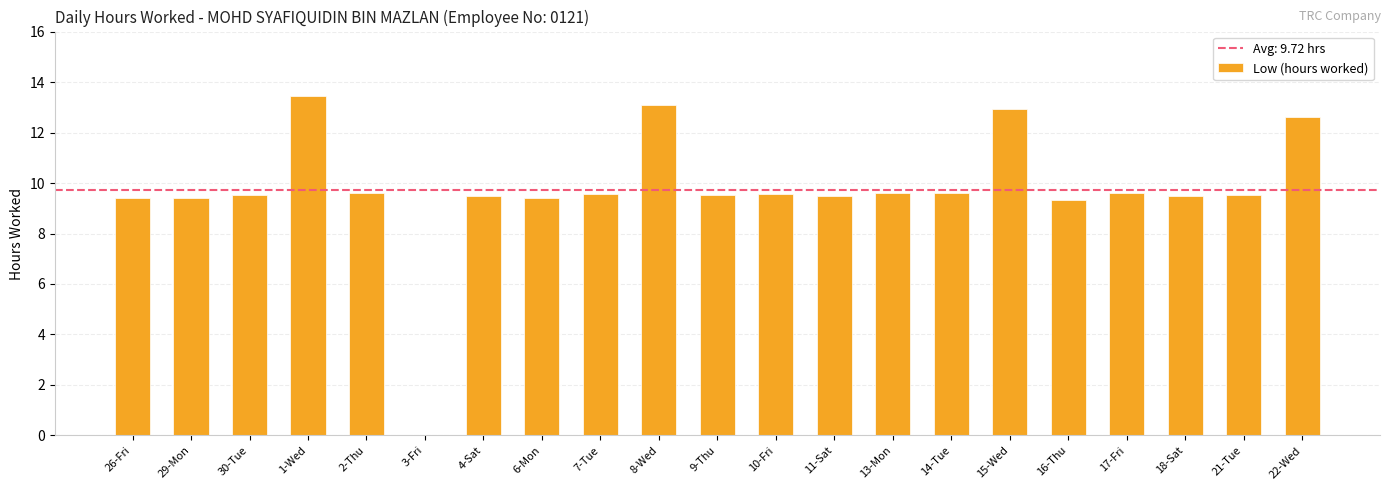

At which label does the data first exceed 9?

26-Fri